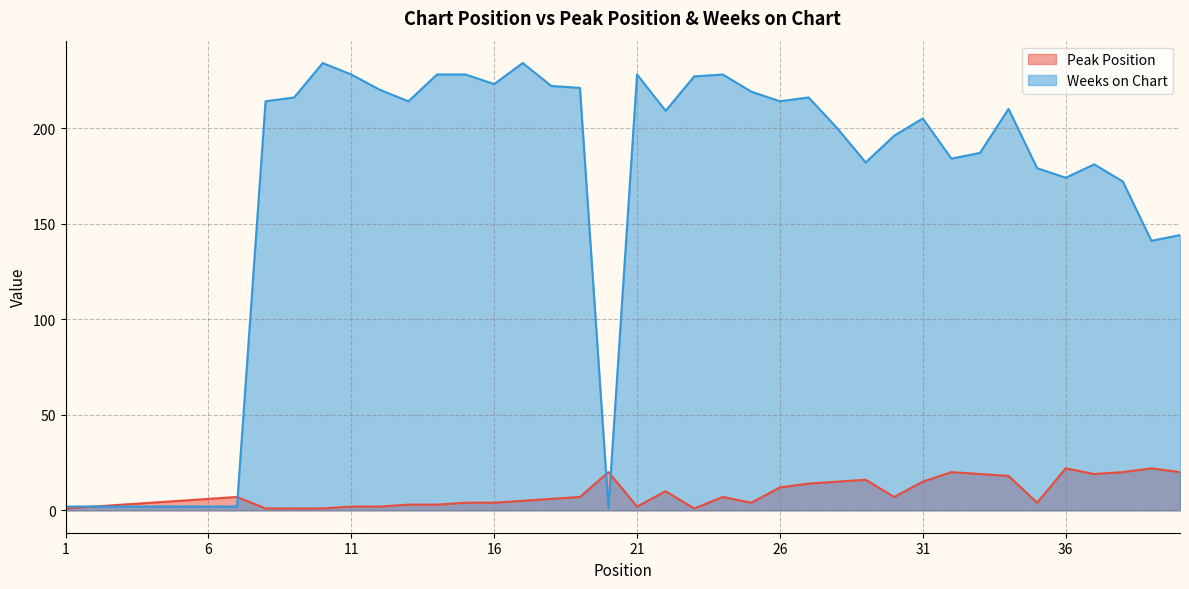

Where do Peak Position and Weeks on Chart first cross each other?

7 and 8